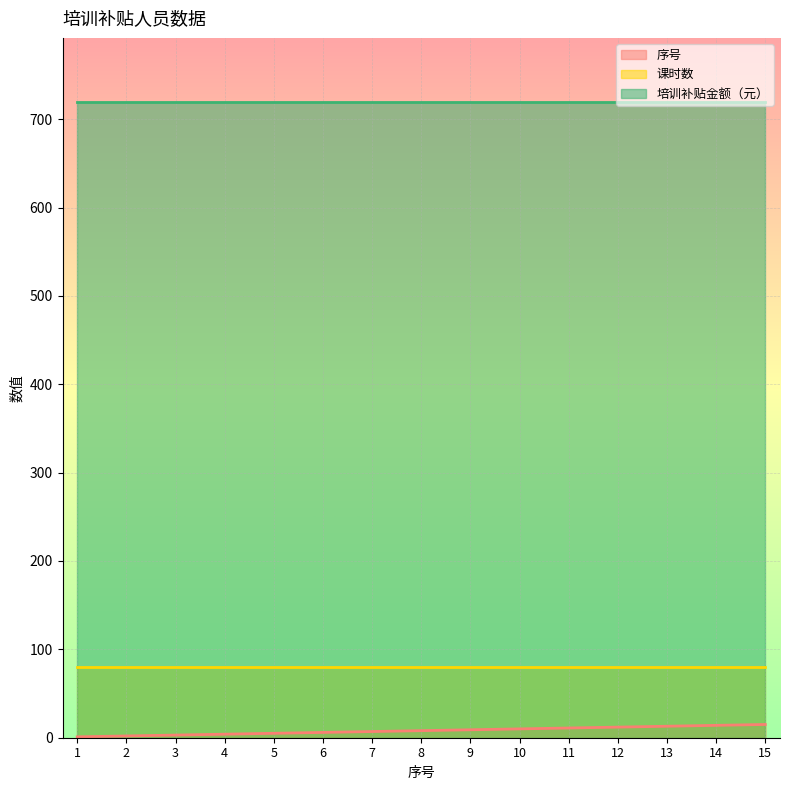

True or false: 序号 and 课时数 intersect in this chart.

False